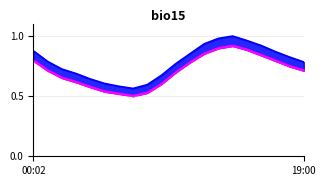

True or false: P1 has more than 1 points higher than both neighbors.

False